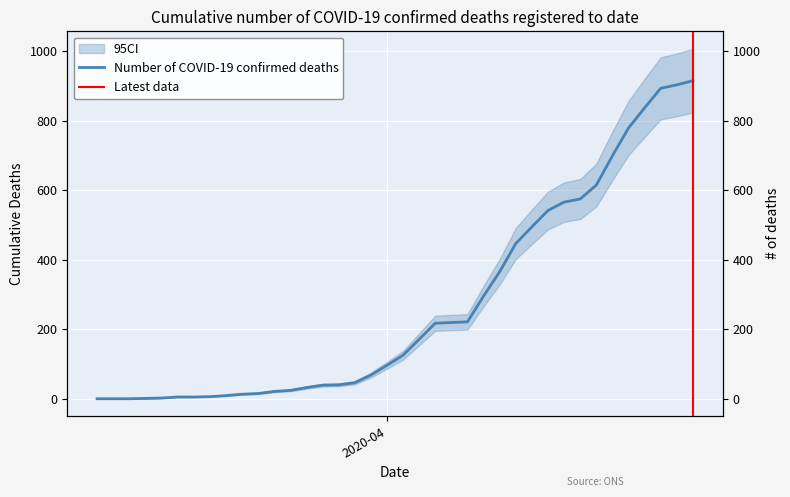

What is the label of the 2nd point from the right?

2020-04-19